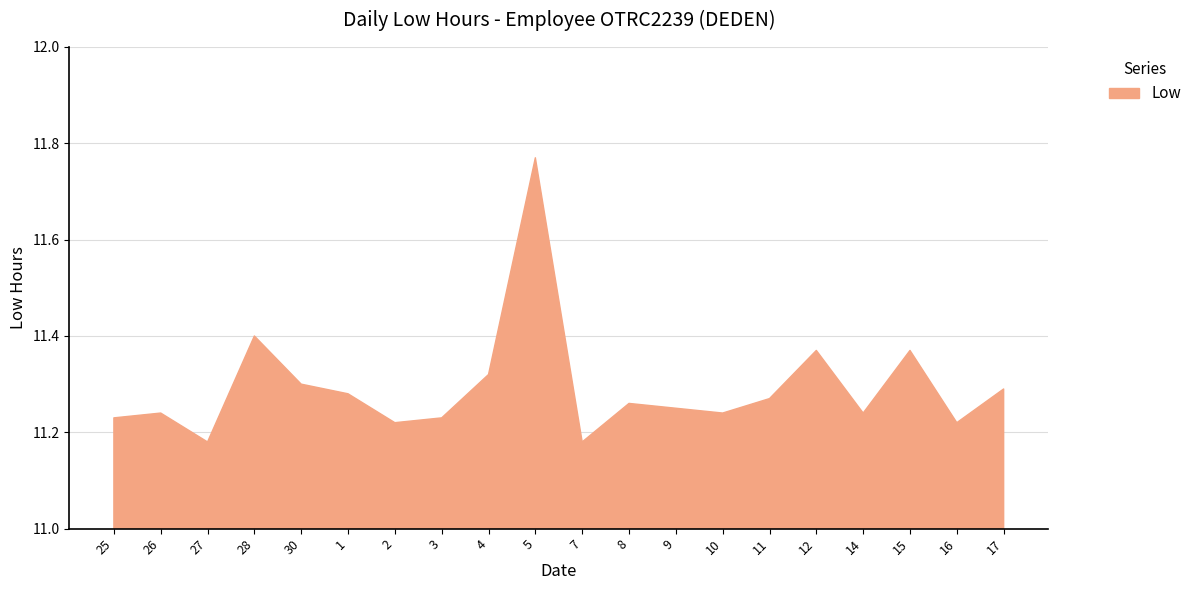

Is it true that the value at 25 is 16.7?

False